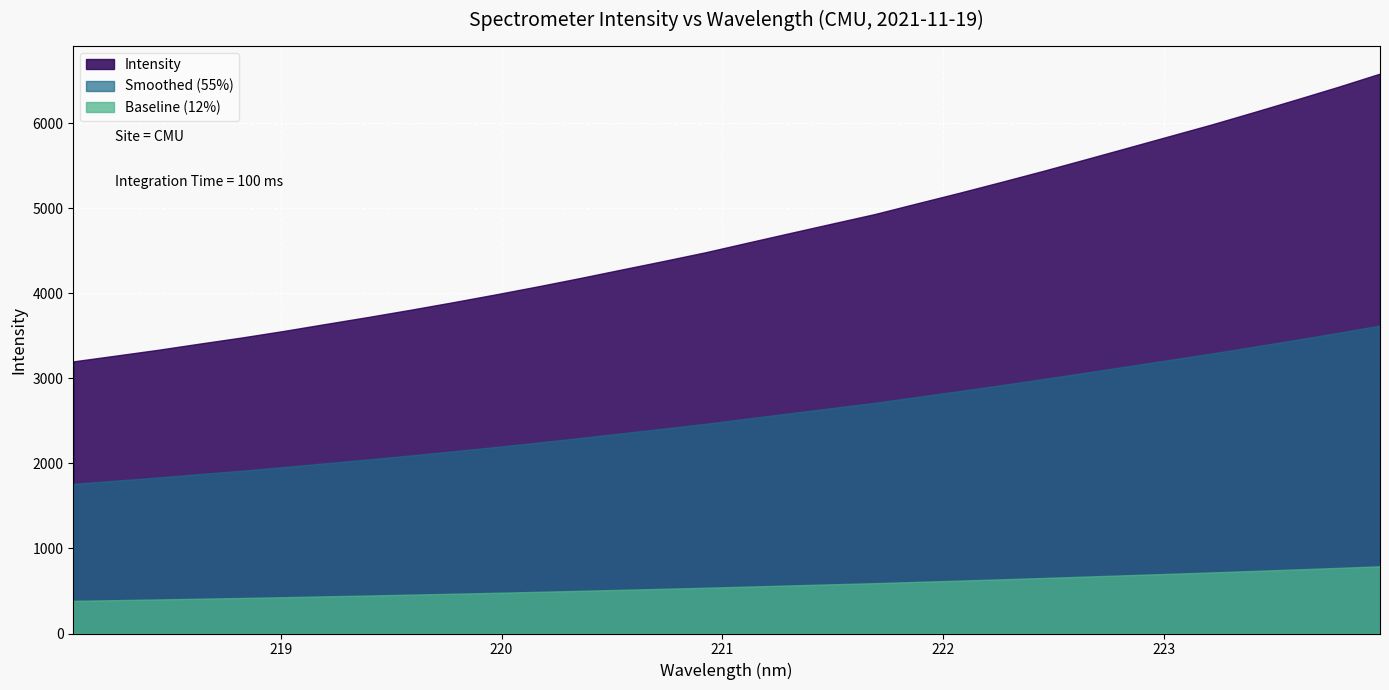

Between 223.7895 and 220.1623, which is larger?

223.7895